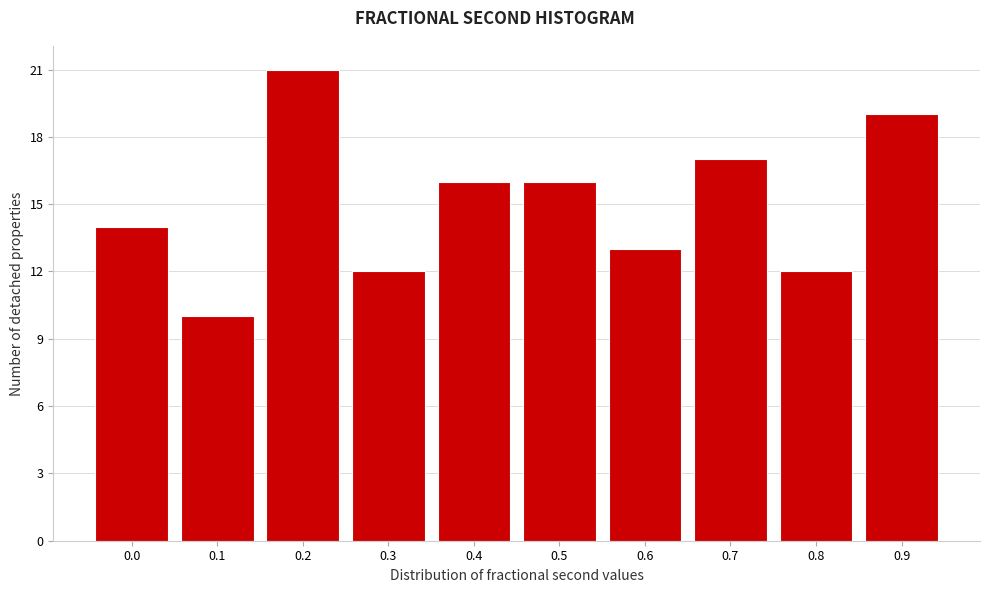

Reading left to right, what are all the values shown in this chart?

14	10	21	12	16	16	13	17	12	19